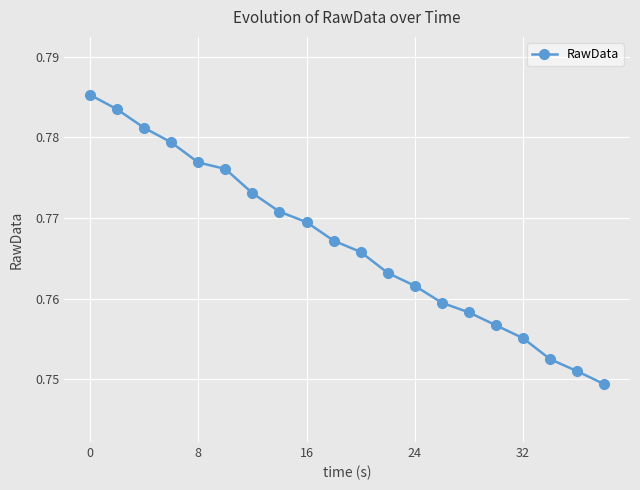

How many values are between 0 and 1?

20